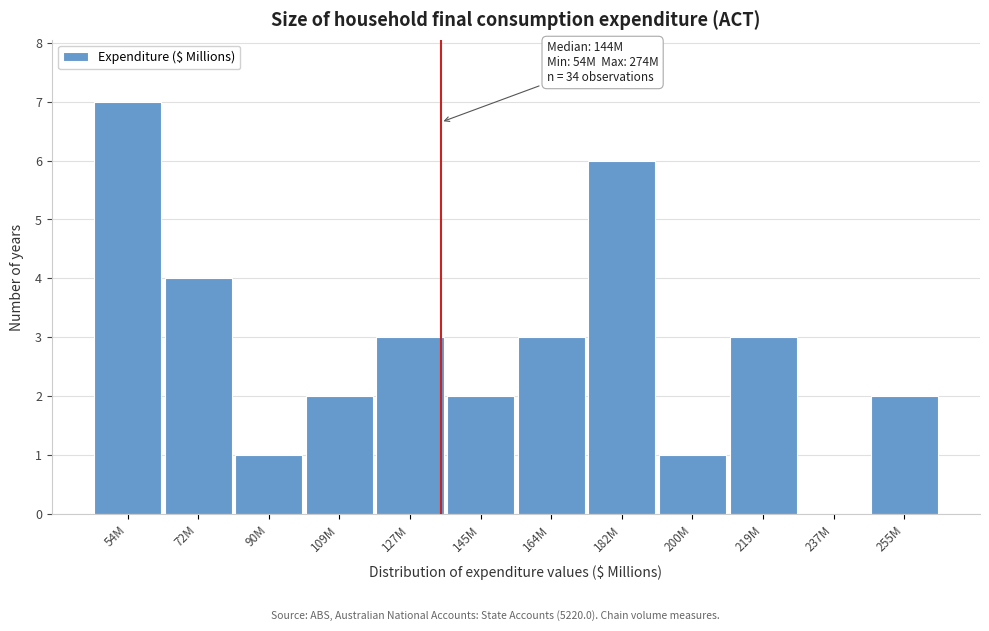

Reading left to right, transcribe all the data shown in this chart.

54M=7	72M=4	90M=1	109M=2	127M=3	145M=2	164M=3	182M=6	200M=1	219M=3	237M=0	255M=2